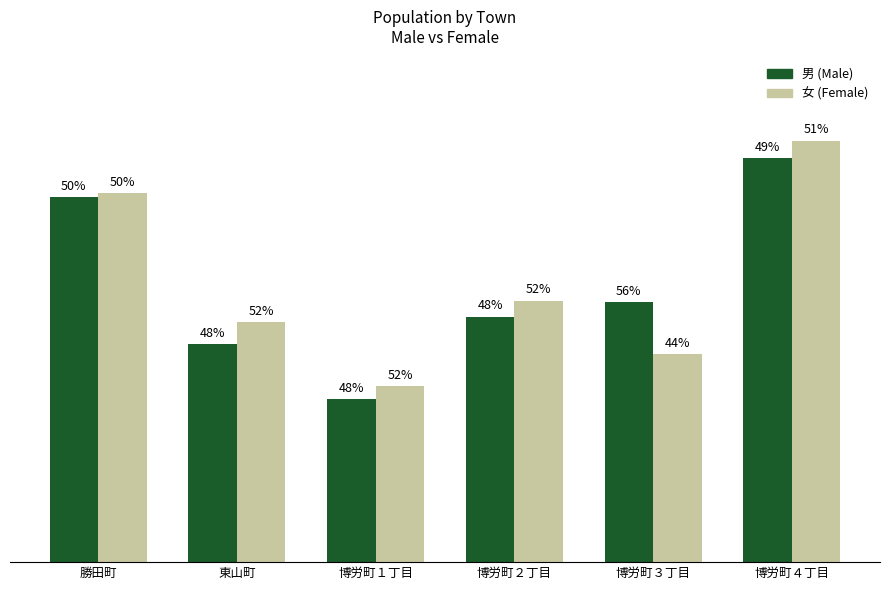

What position from the right is 博労町３丁目?

2